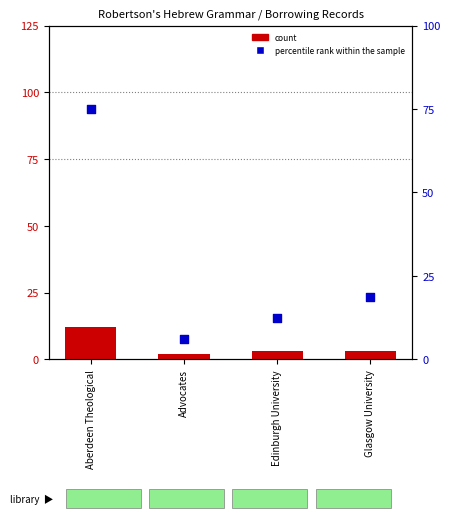

What are all the series names shown in the legend?

count, percentile rank within the sample